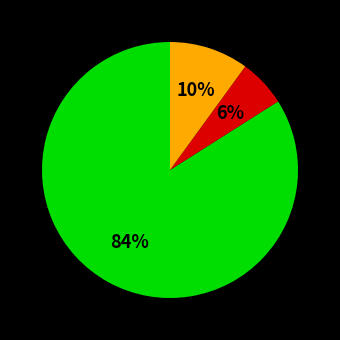

How many slices are in this pie chart?

3